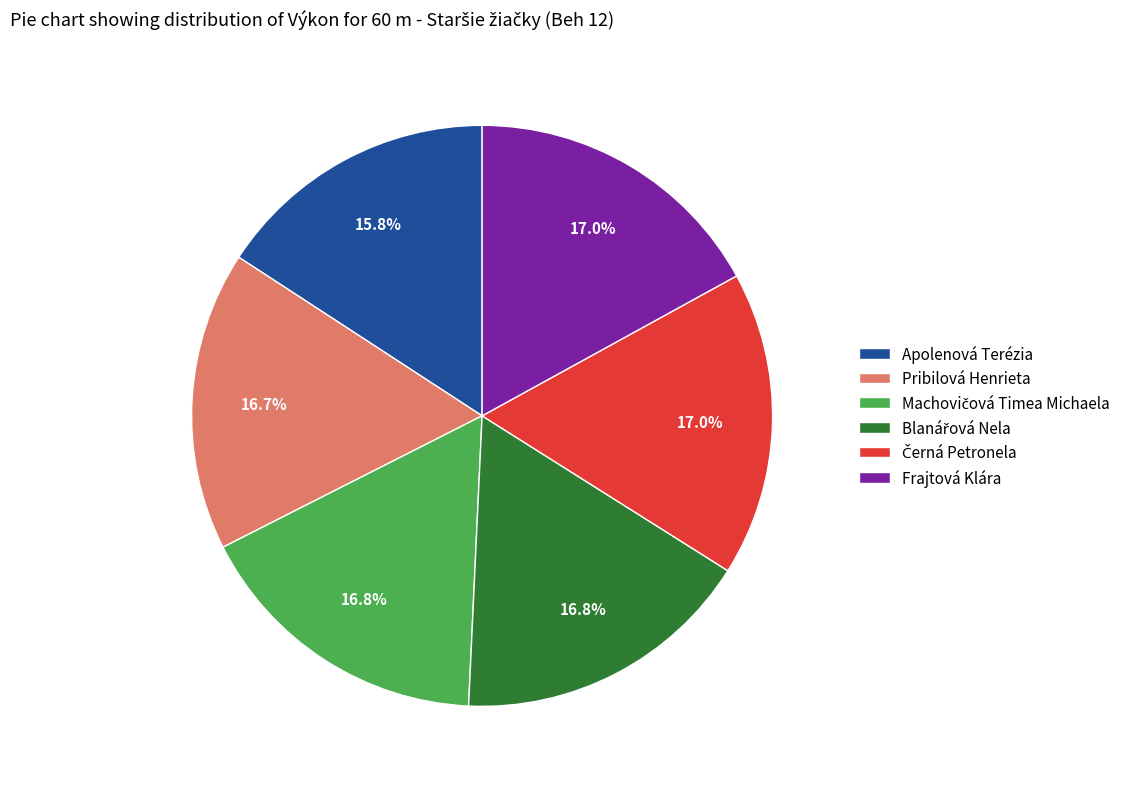

To the nearest percent, what is the difference between the largest and smallest slice percentages?

1%